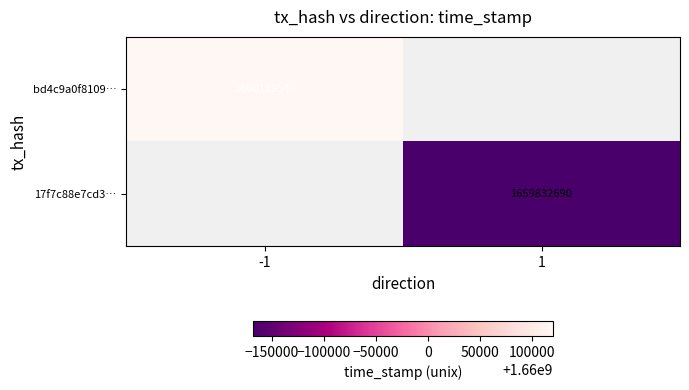

Between 1 and -1, which is larger?

-1